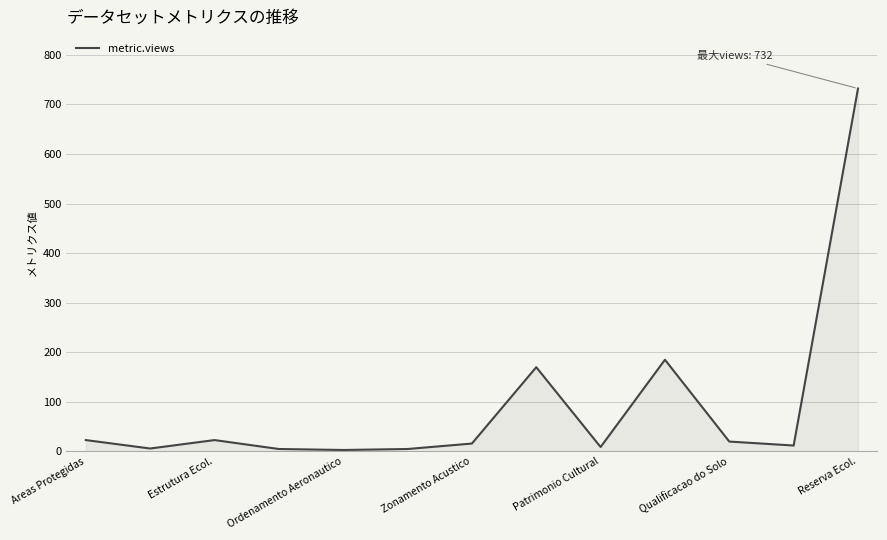

What is the difference between the maximum and minimum values?

729